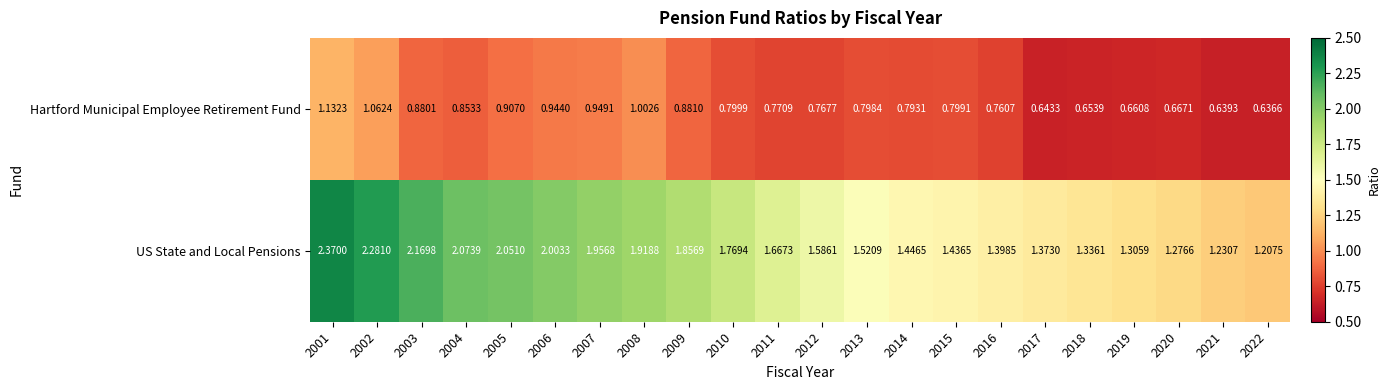

Between 2009 and 2020, which series saw the biggest shift?

US State and Local Pensions